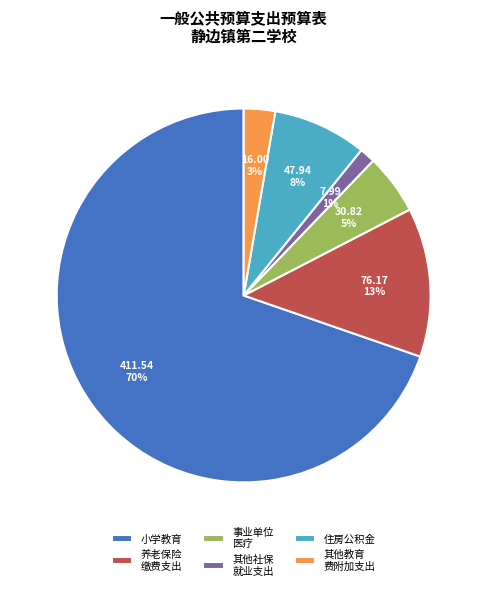

The 小学教育 slice represents 58% of the pie. True or false?

False